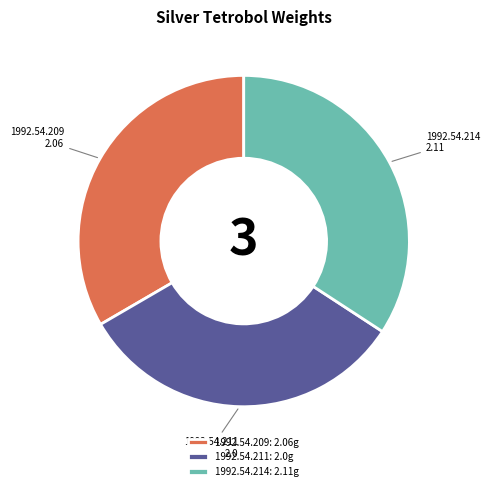

True or false: 1992.54.214 accounts for 34% of the total.

True